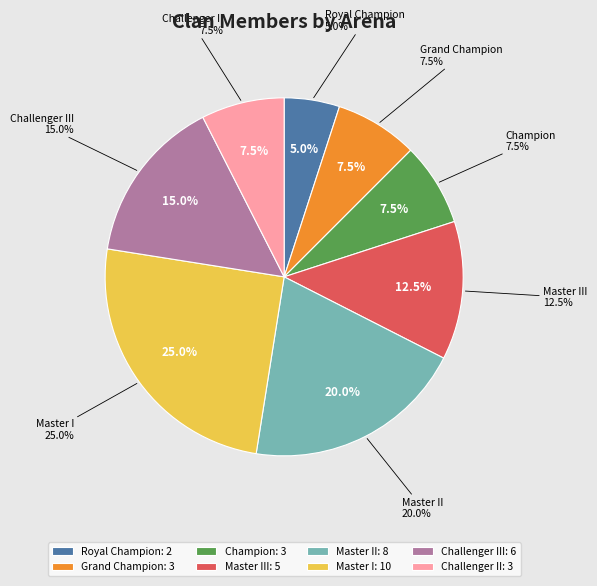

True or false: Challenger III accounts for 15% of the total.

True